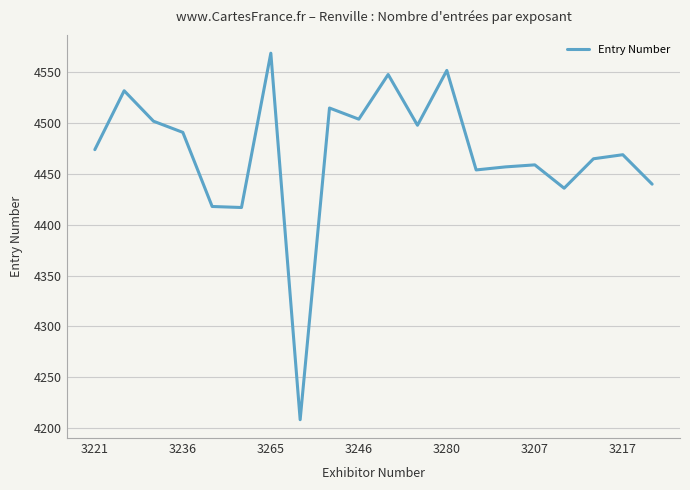

What is the greatest value displayed?

4569